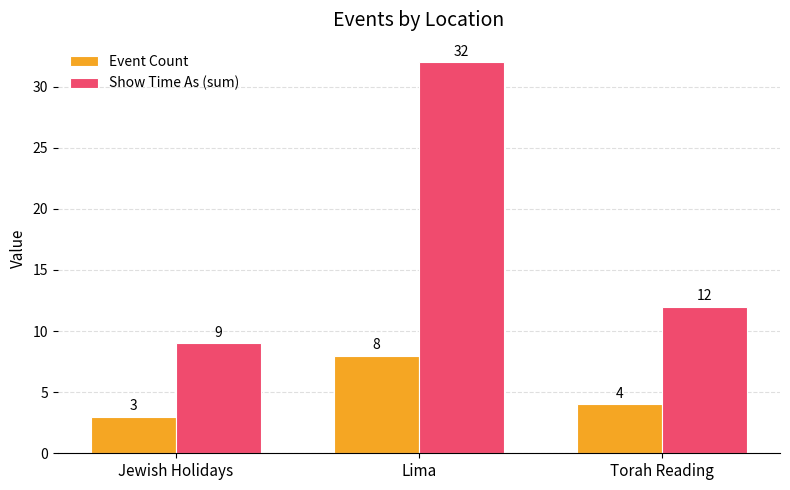

Which category has the lowest value across all series?

Jewish Holidays